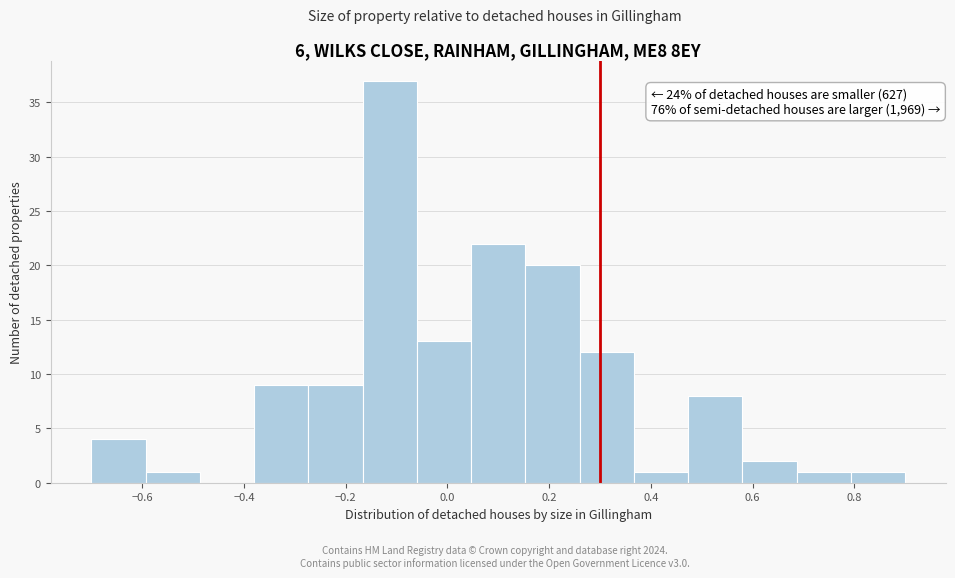

Which range on the x-axis has the tallest bar?

-0.16 to -0.06